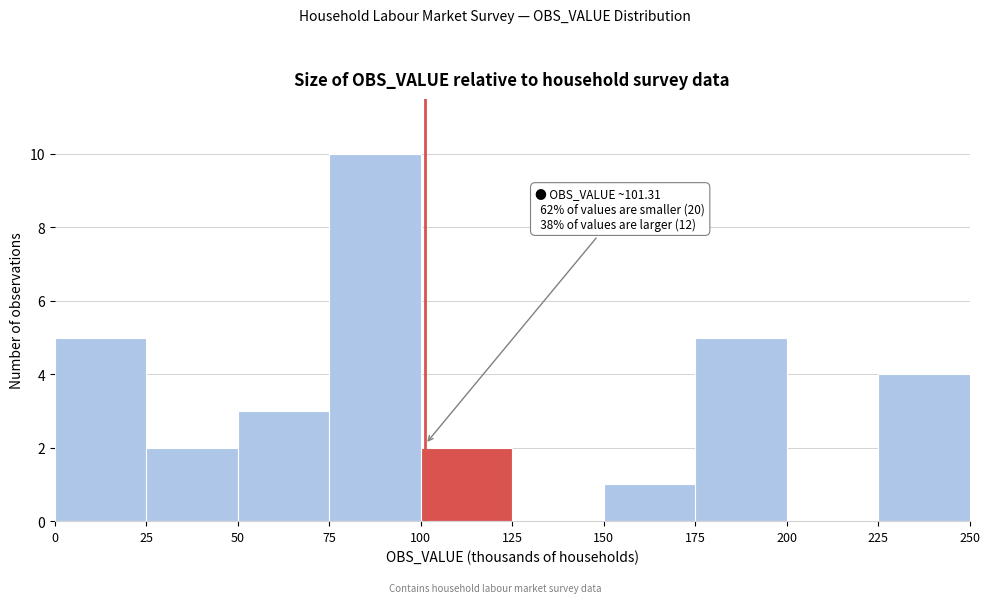

Which range on the x-axis has the tallest bar?

75 to 100